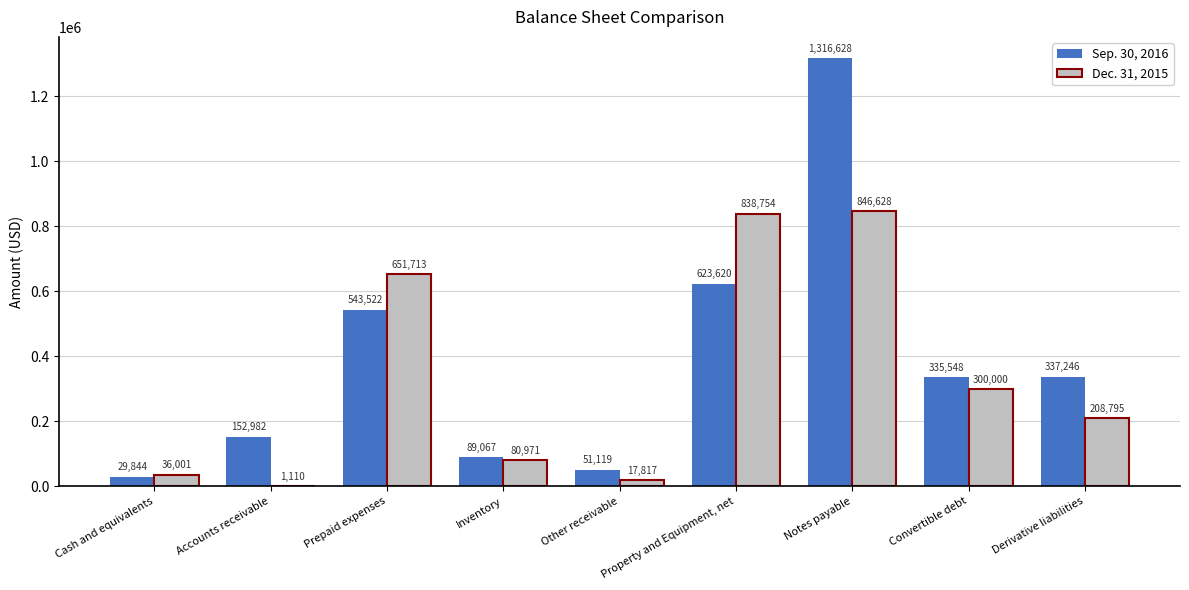

Where does the Dec. 31, 2015 series first go above 208795?

Prepaid expenses